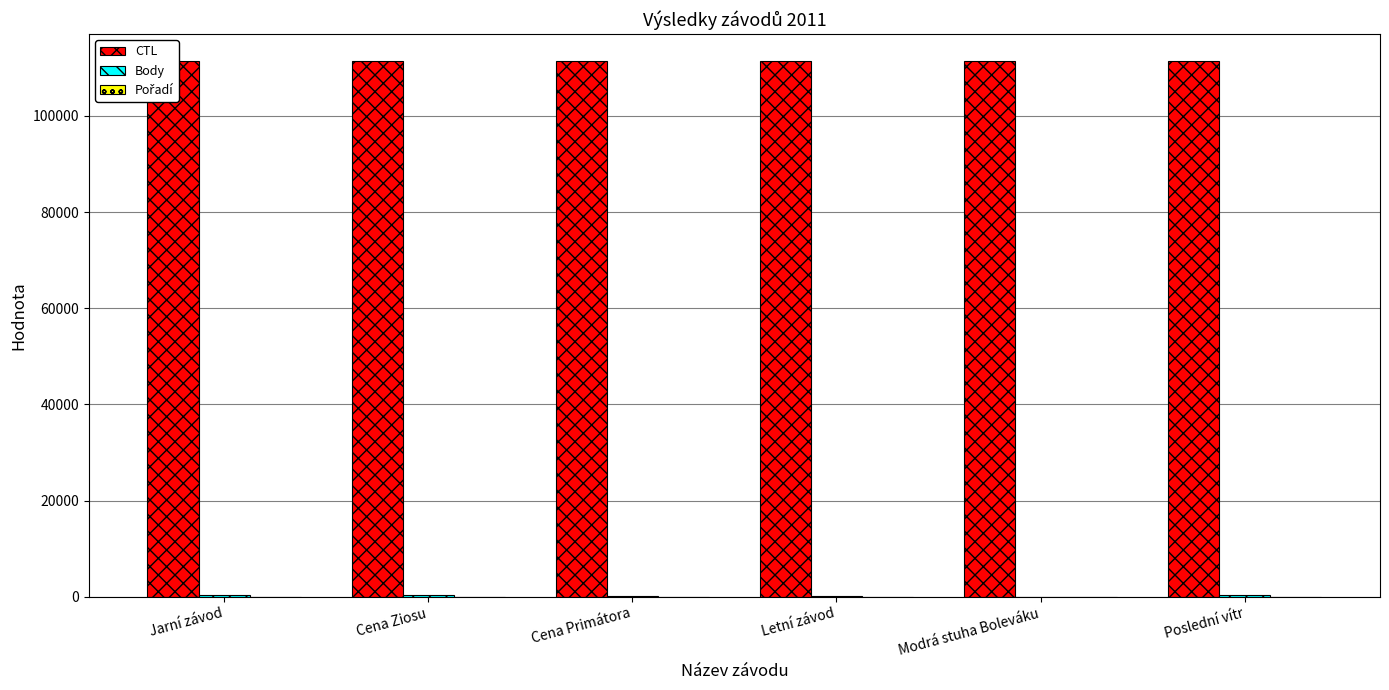

Which category has the highest value across all series?

Poslední vítr